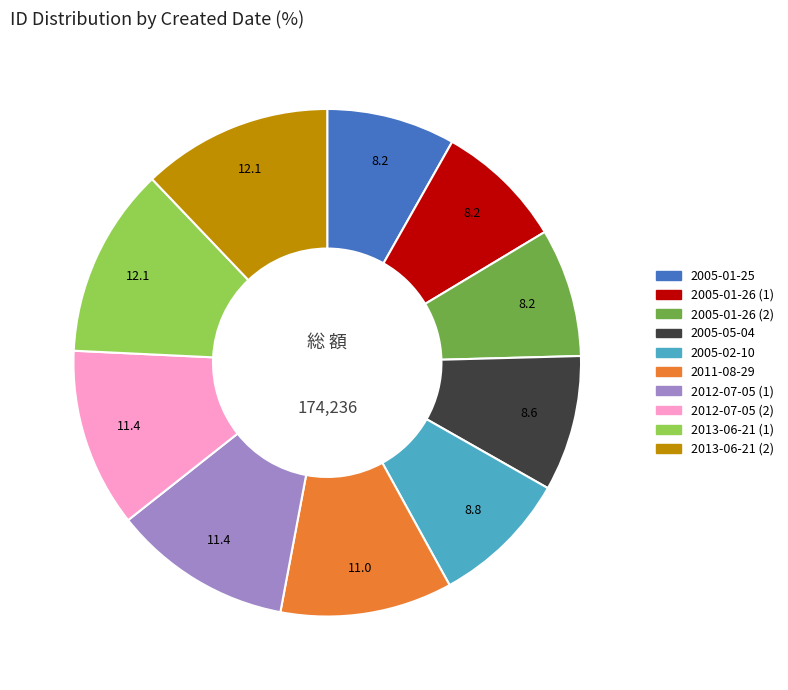

Is it true that 2013-06-21 (1) is 1% of the pie?

False